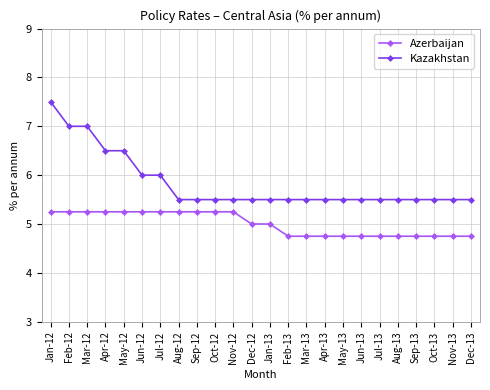

Which series has the largest range (max minus min)?

Kazakhstan